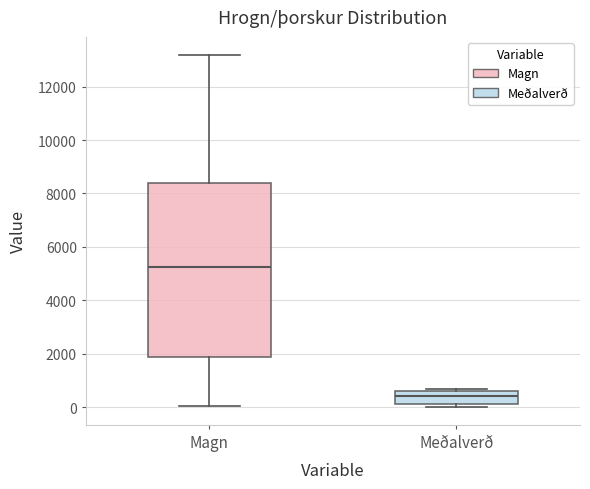

Reading left to right, read every box against the y-axis: the position of its median line, the range the box covers, and the ends of its whiskers. The values are not printed on the chart, so give them approximately, as read against the axis.

Magn: median 5200, box 1800 to 8400, whiskers 0 to 13200
Meðalverð: median 400, box 200 to 600, whiskers 0 to 600 (just above the box's upper edge)